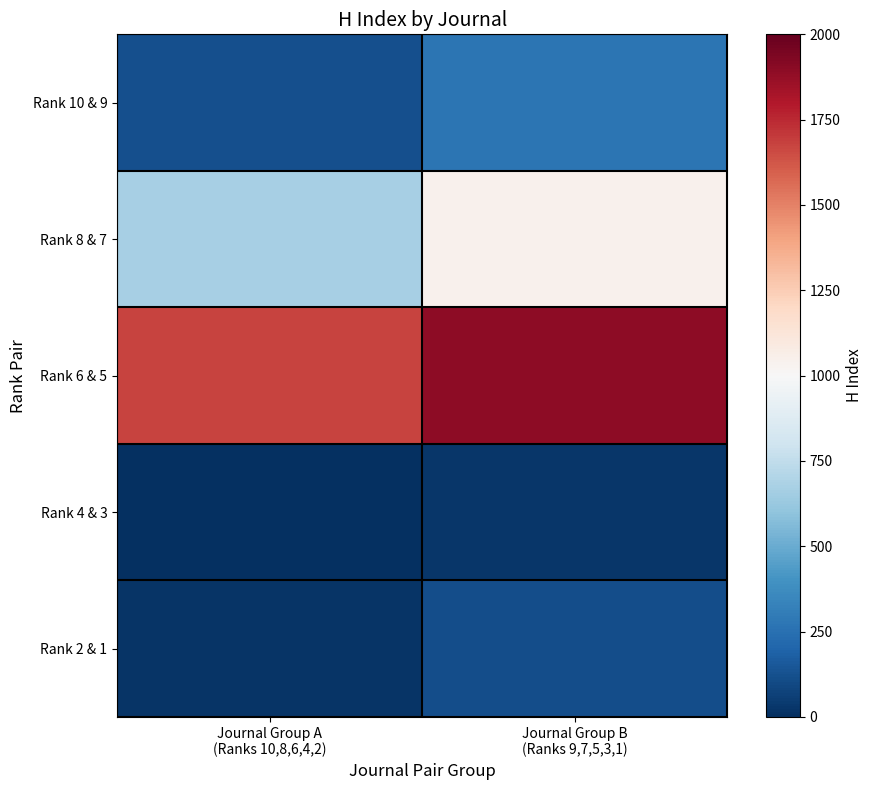

What is the minimum value shown in the chart?

6